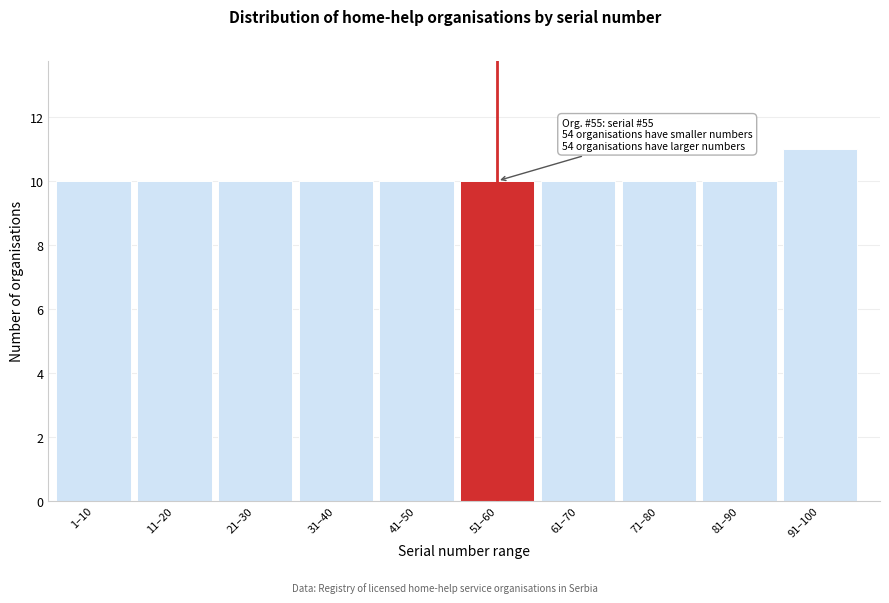

Reading right to left, extract all data points from this chart.

91–100=11	81–90=10	71–80=10	61–70=10	51–60=10	41–50=10	31–40=10	21–30=10	11–20=10	1–10=10